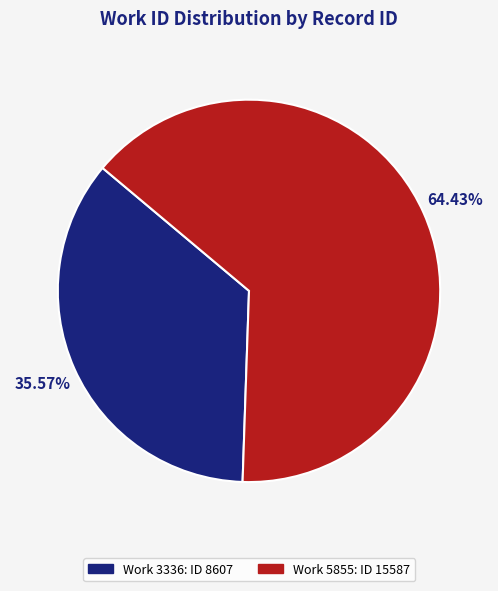

Does any single category account for the majority?

Yes